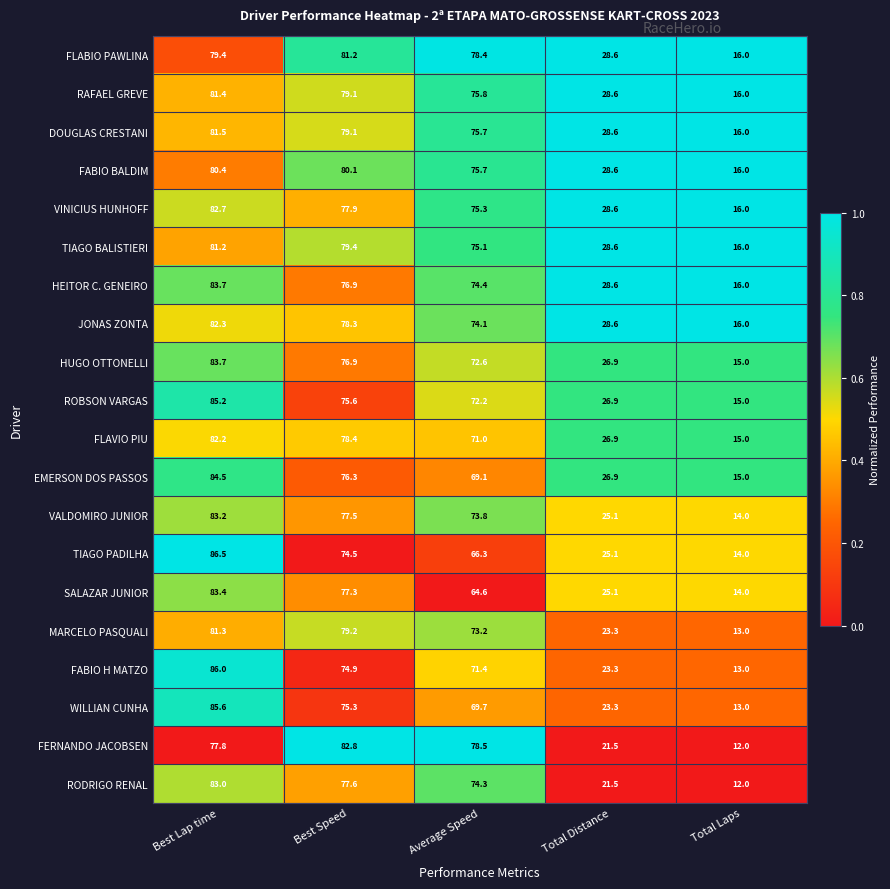

What is the sum of the TIAGO PADILHA values at Total Distance and Best Speed?

99.6